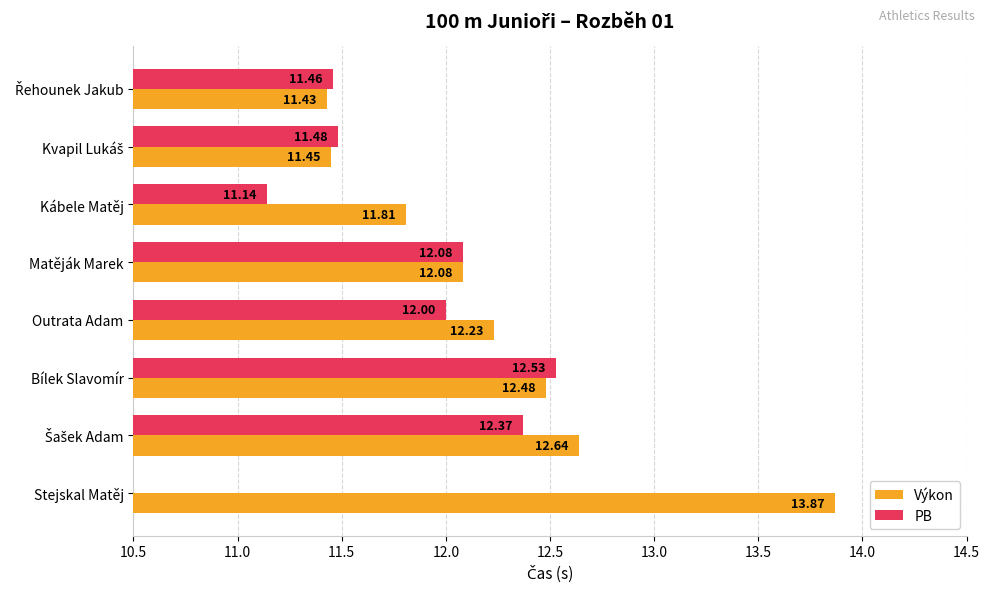

Rank the series by their maximum value, from lowest to highest.

PB, Výkon